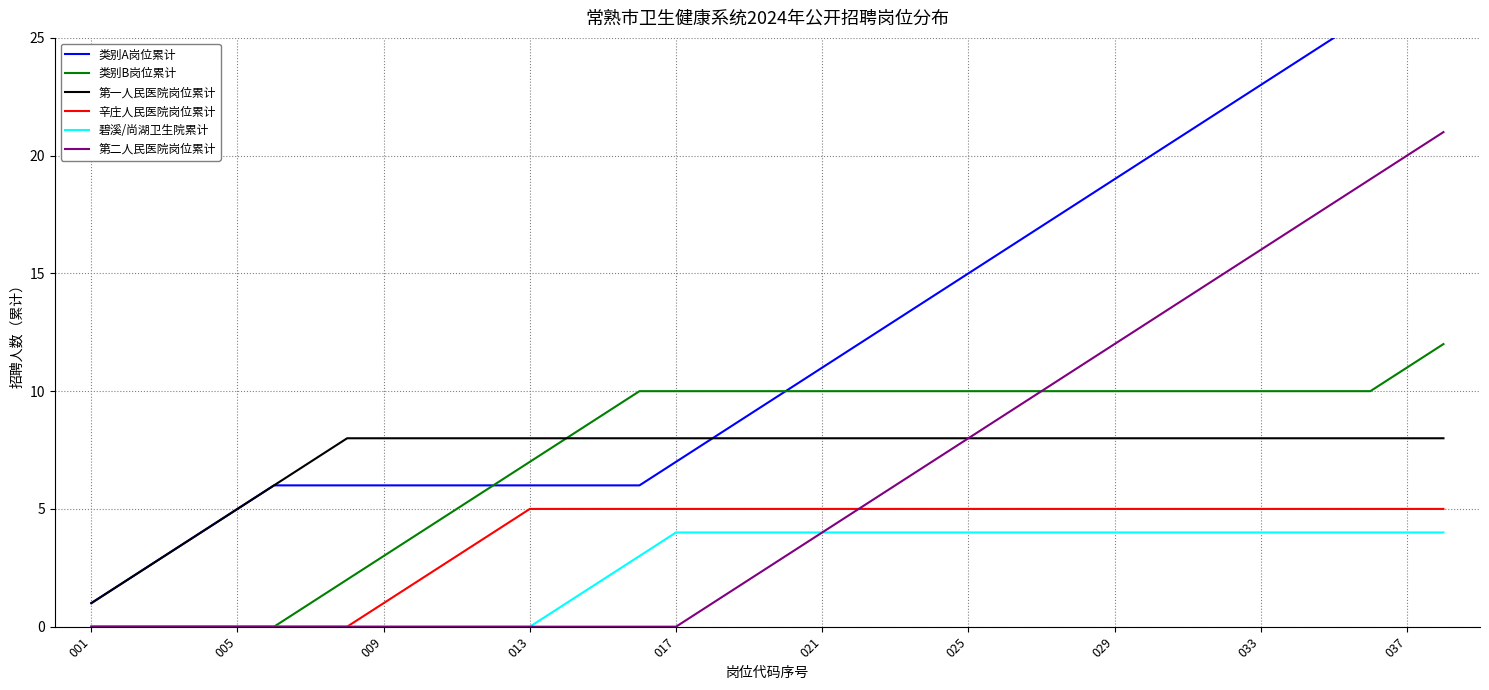

True or false: 第二人民医院岗位累计 has more than 1 points higher than both neighbors.

False